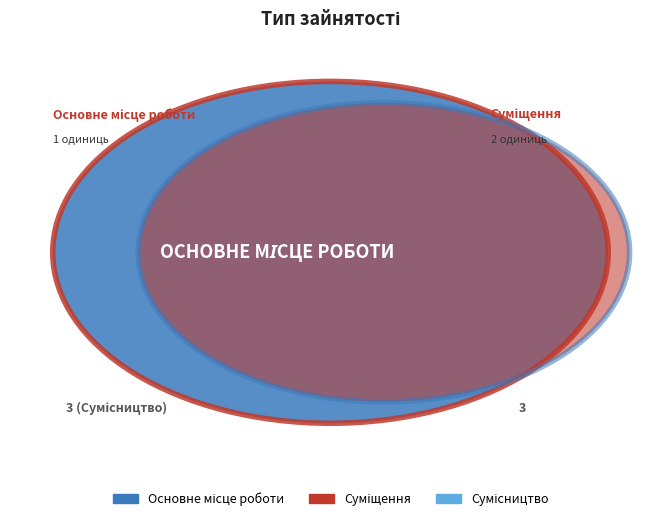

Does Сумісництво represent more than half of the total?

No